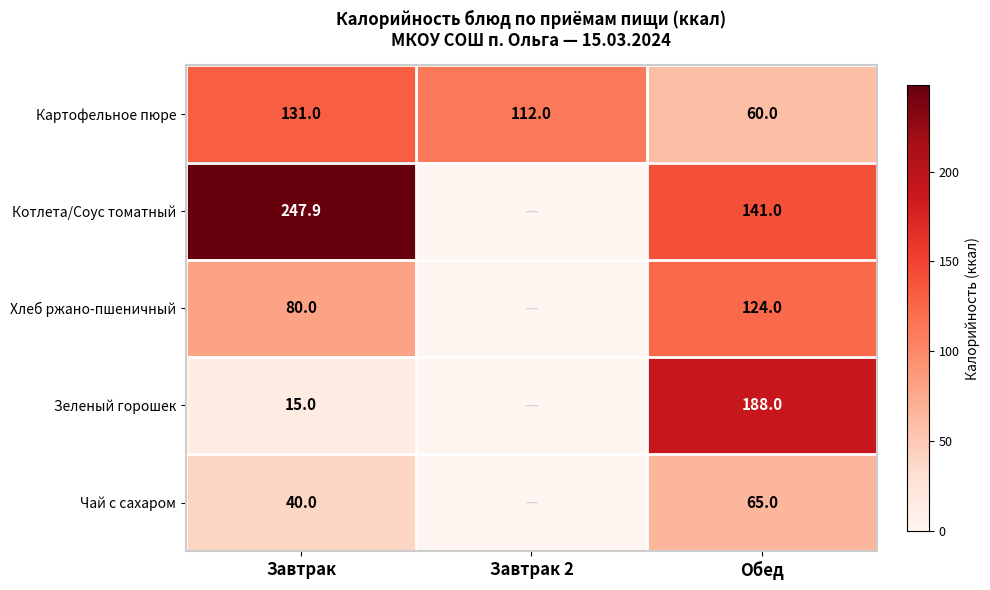

Count the number of data series in this chart.

5